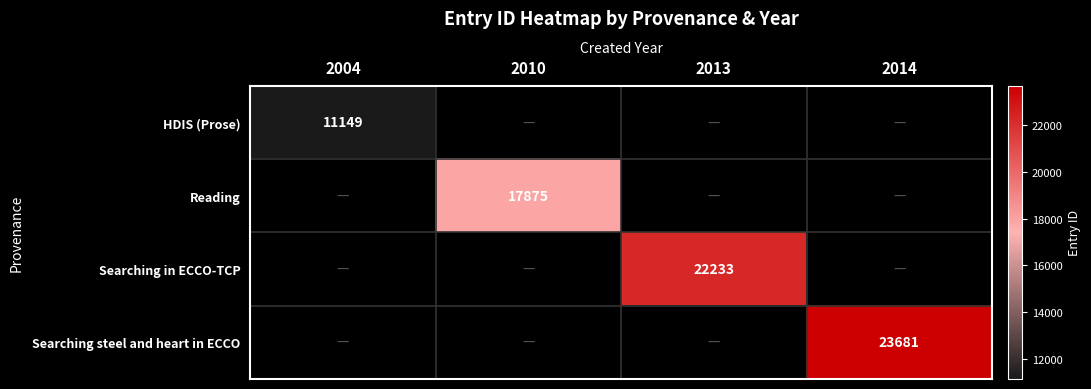

What is the minimum value shown in the chart?

11149.5